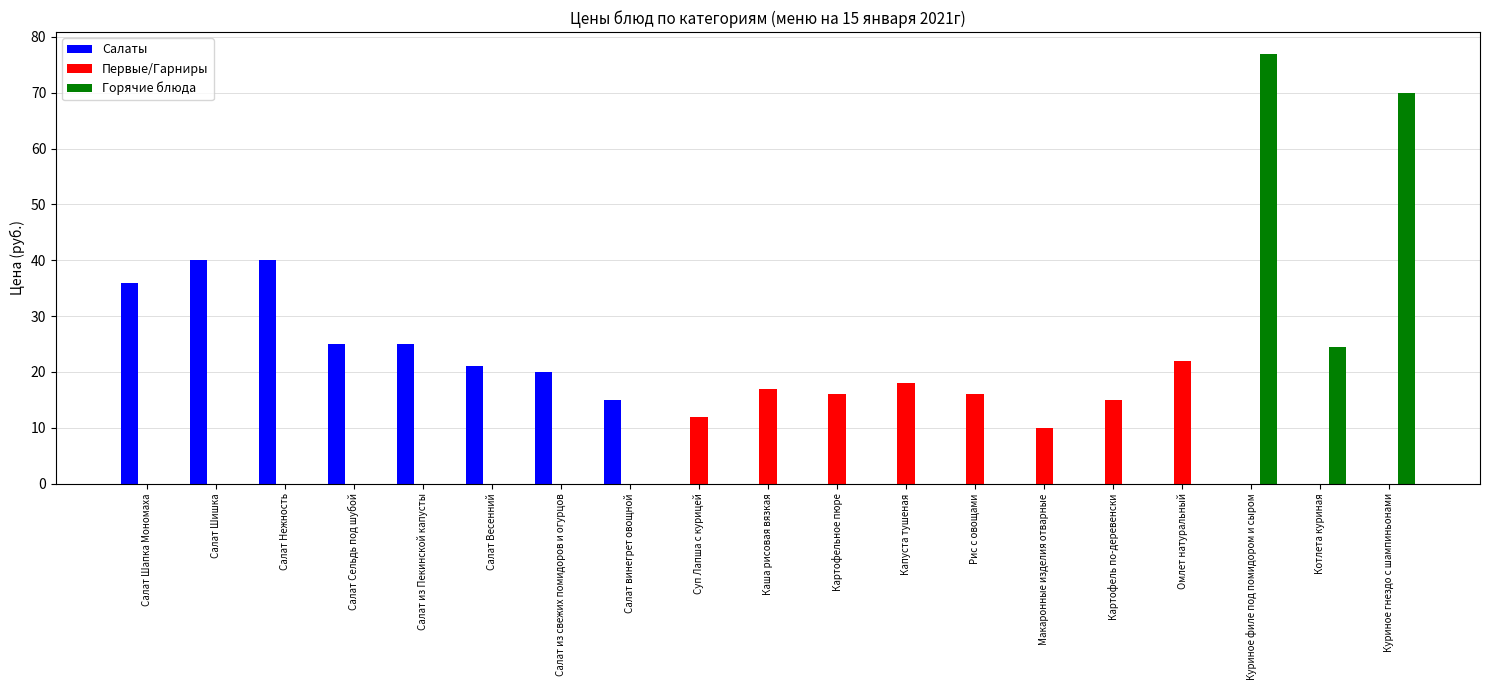

Count the number of categories in the chart.

19